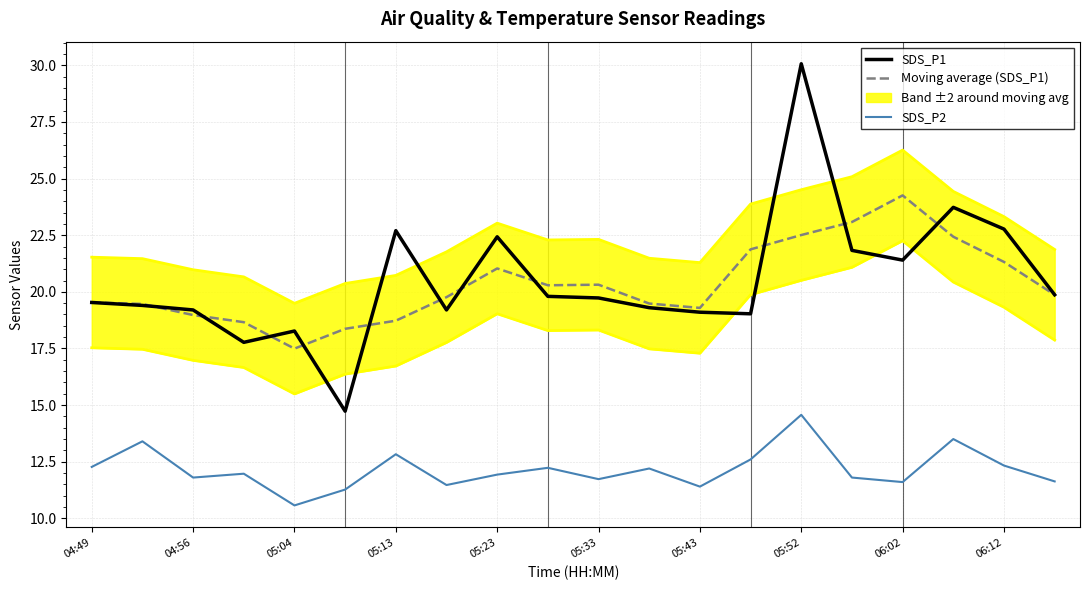

Count the number of categories in the chart.

20